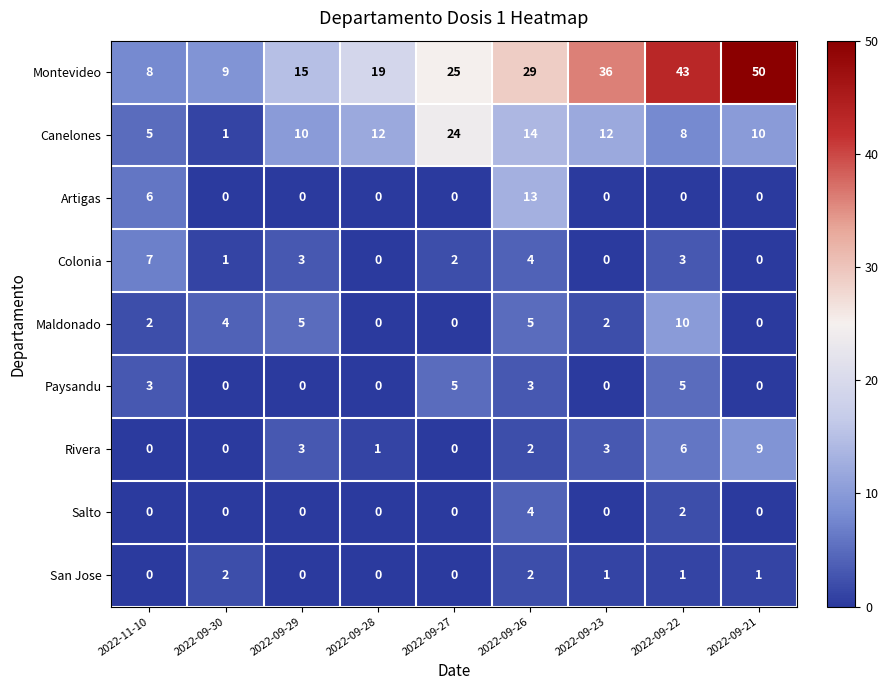

What is the difference between the Canelones values at 2022-09-26 and 2022-11-10?

9